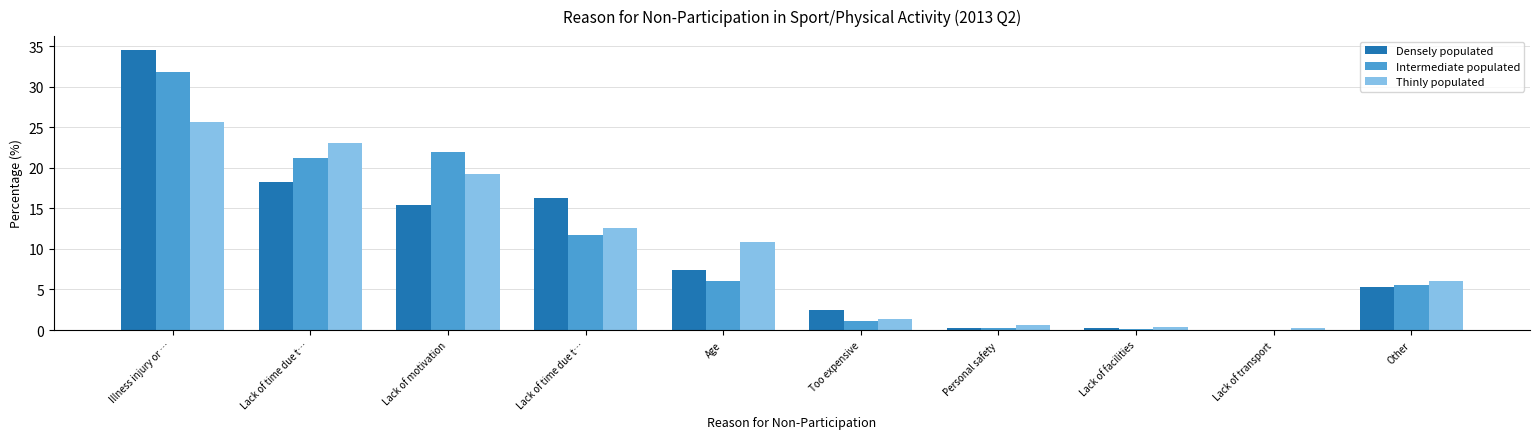

Reading right to left, transcribe all the data shown in this chart.

Densely populated: 5.3	0.0	0.2	0.3	2.5	7.4	16.3	15.4	18.3	34.5
Intermediate populated: 5.6	0.0	0.1	0.3	1.1	6.0	11.7	22.0	21.2	31.8
Thinly populated: 6.0	0.3	0.4	0.6	1.4	10.9	12.6	19.2	23.0	25.6